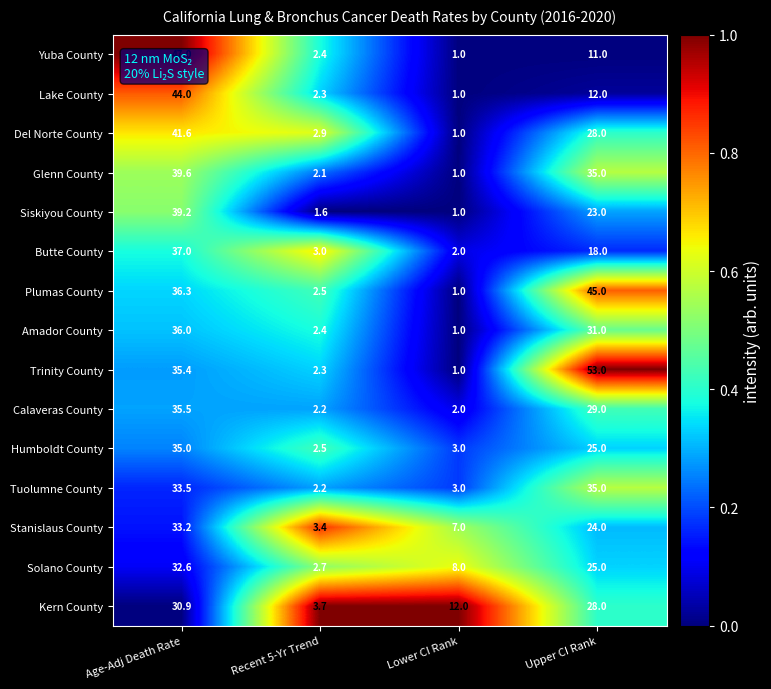

Which series has the largest total across all categories?

Trinity County